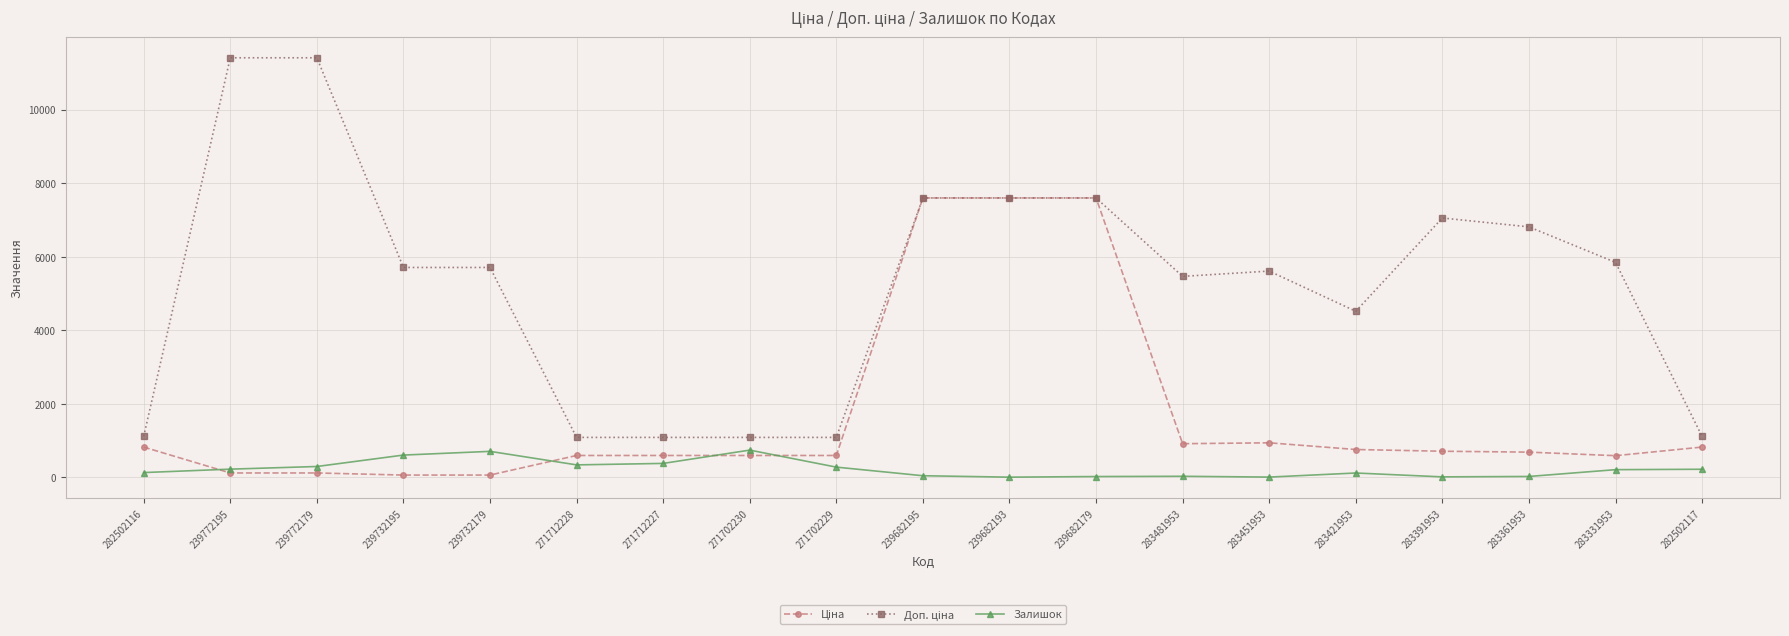

True or false: Залишок has more than 0 interior local peaks.

True